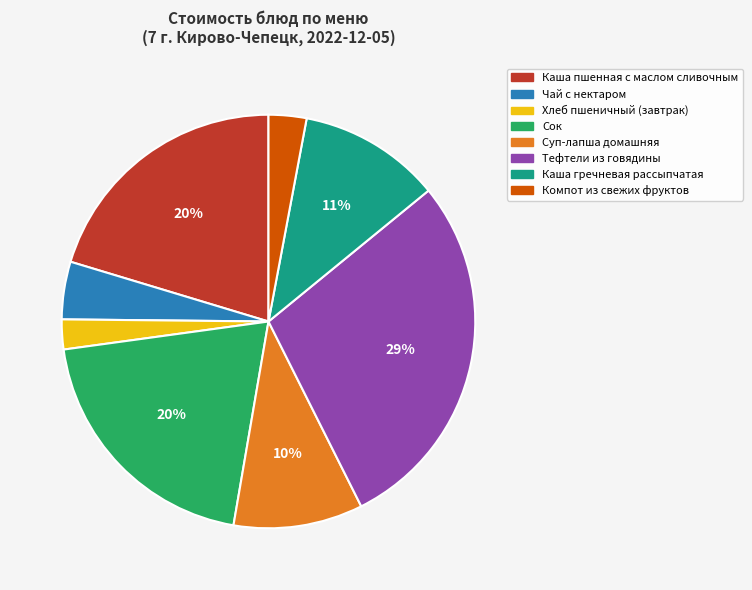

To the nearest percent, what is the average slice percentage?

12%